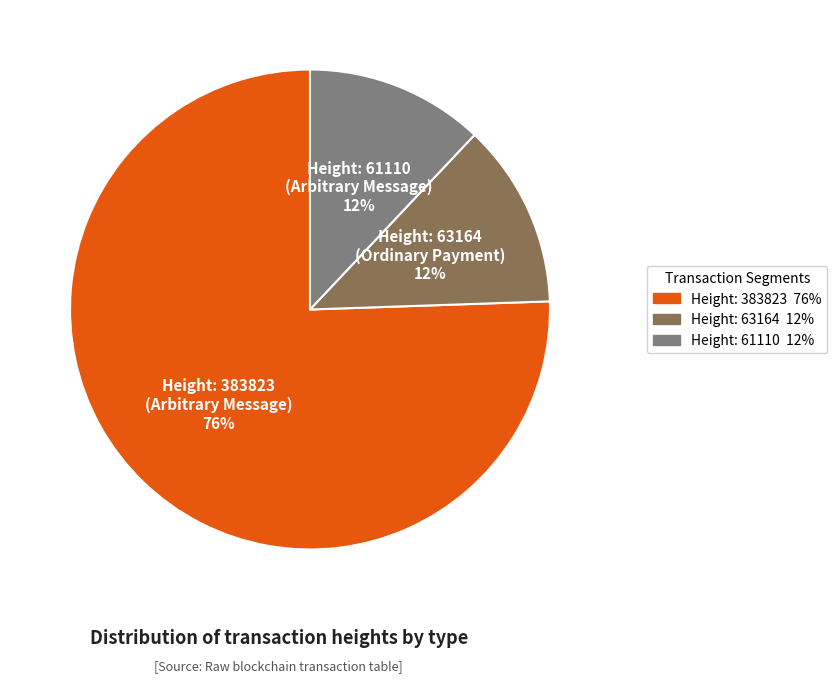

Is it true that Height: 61110 (Arbitrary Message) is 12% of the pie?

True